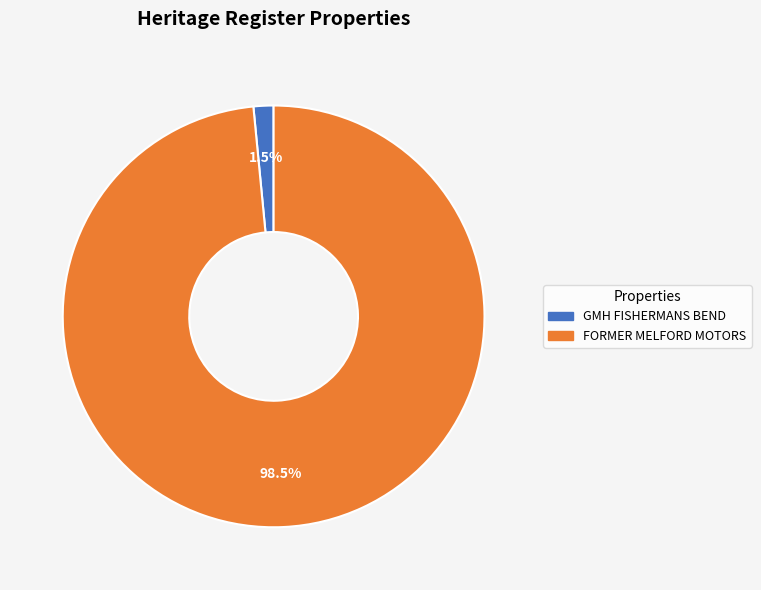

How much of the chart is everything except GMH FISHERMANS BEND?

98.5%